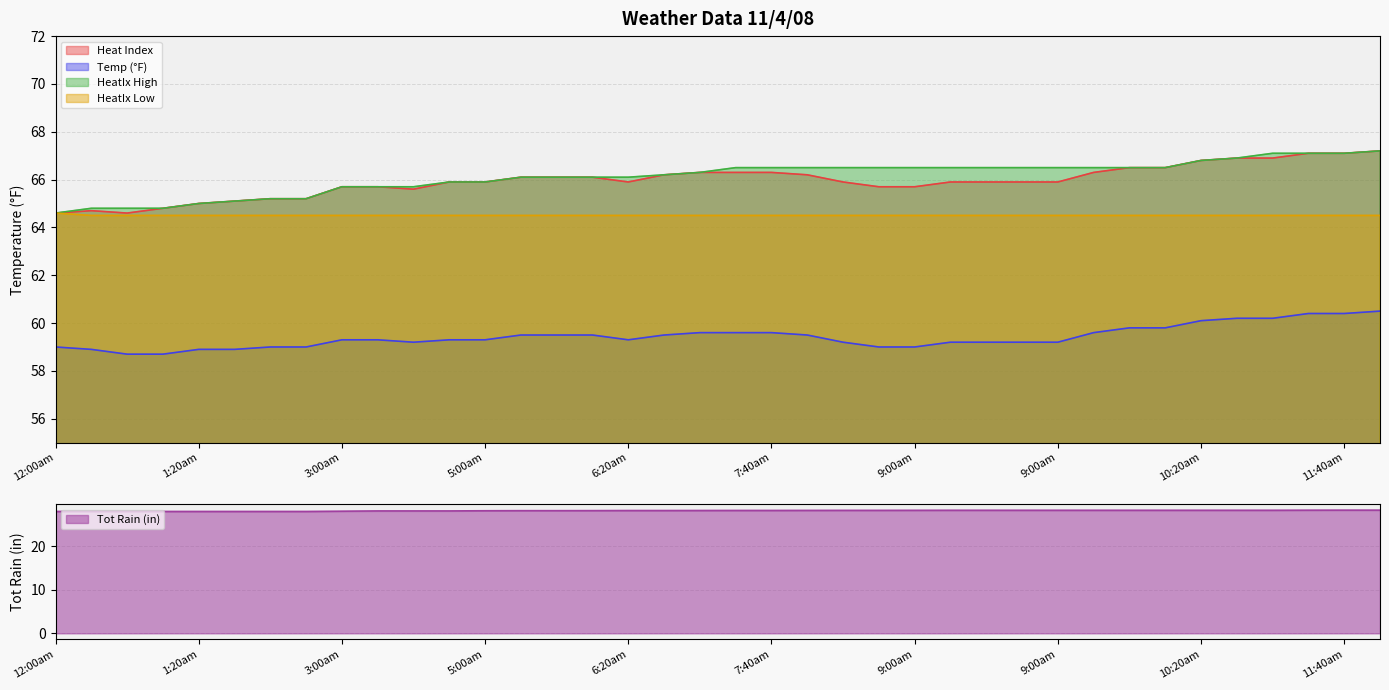

Which label corresponds to the smallest value in the chart?

12:00am